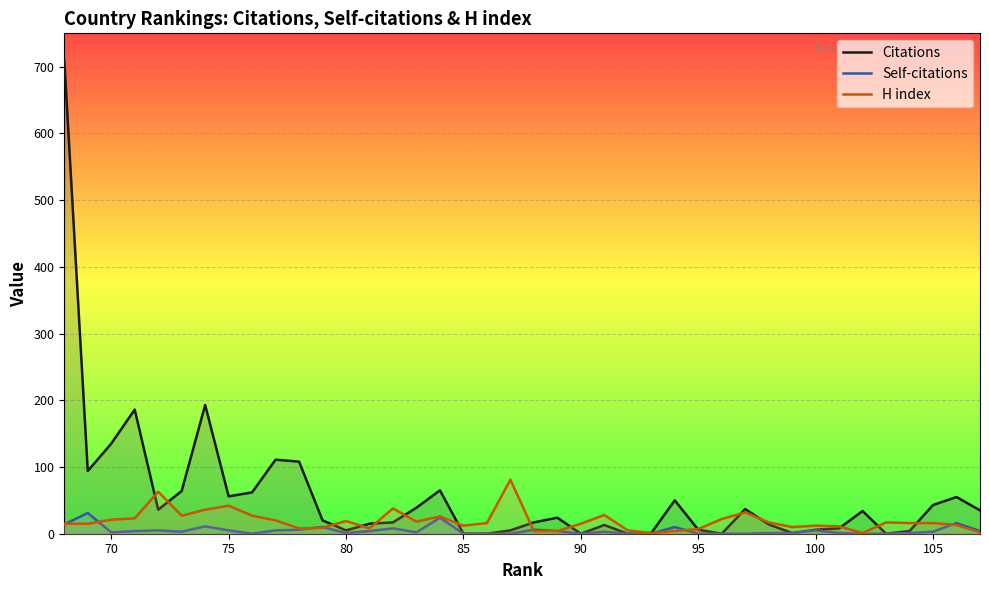

Which series has the largest range (max minus min)?

Citations